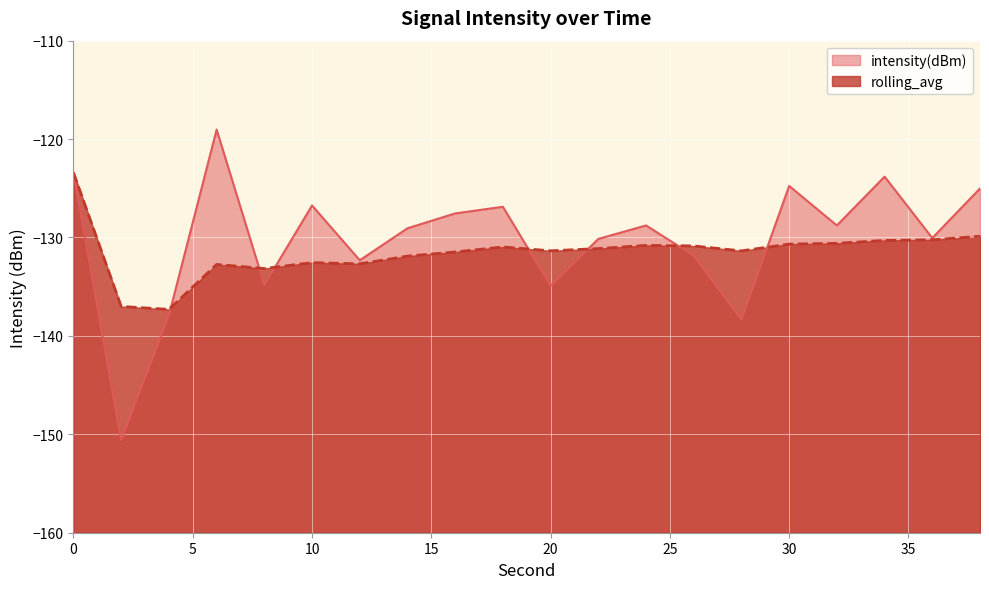

What is the greatest value displayed?

-119.0